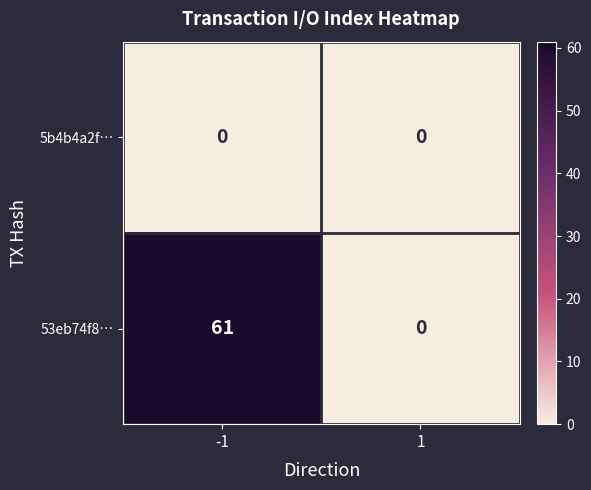

What is the sum of the 53eb74f8… values at -1 and 1?

61